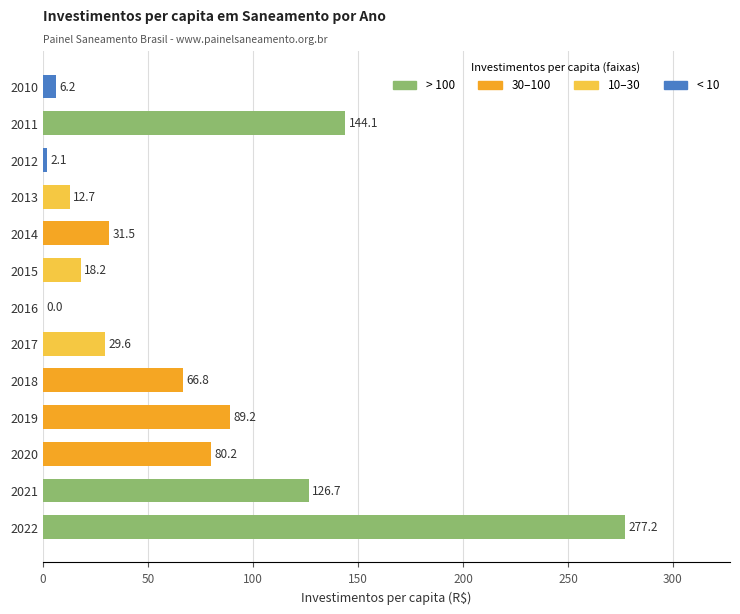

Which category has the highest value across all series?

2022